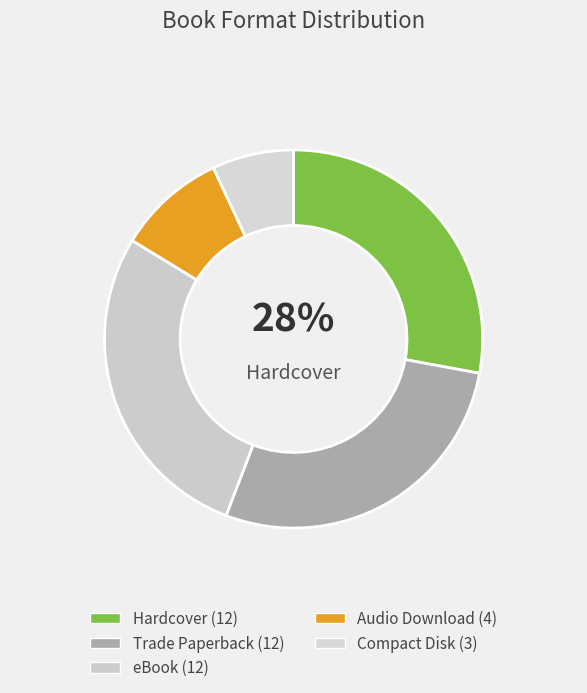

Count the number of slices in the pie.

5